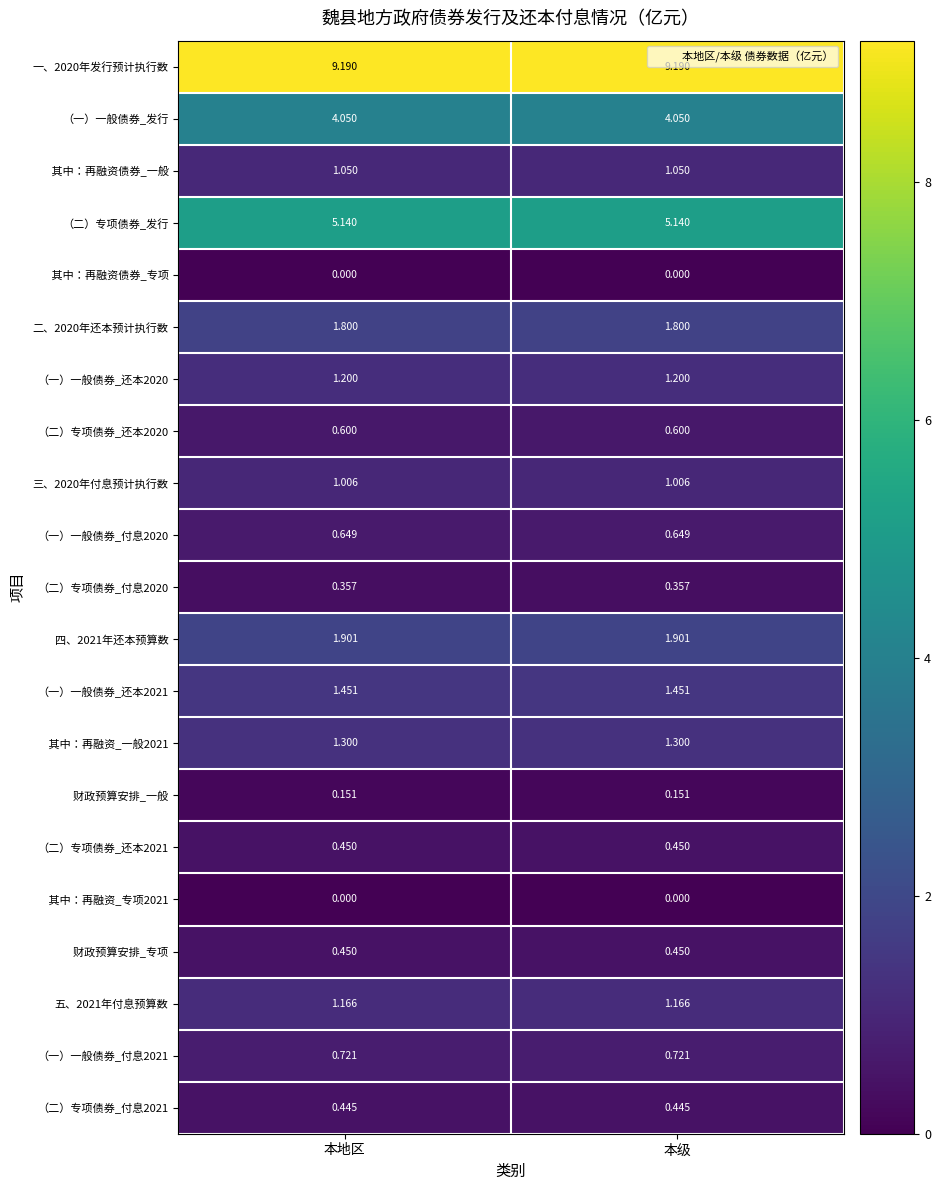

Is the value of （一）一般债券_付息2021 at 本地区 greater than the value of （二）专项债券_还本2021 at 本地区?

Yes